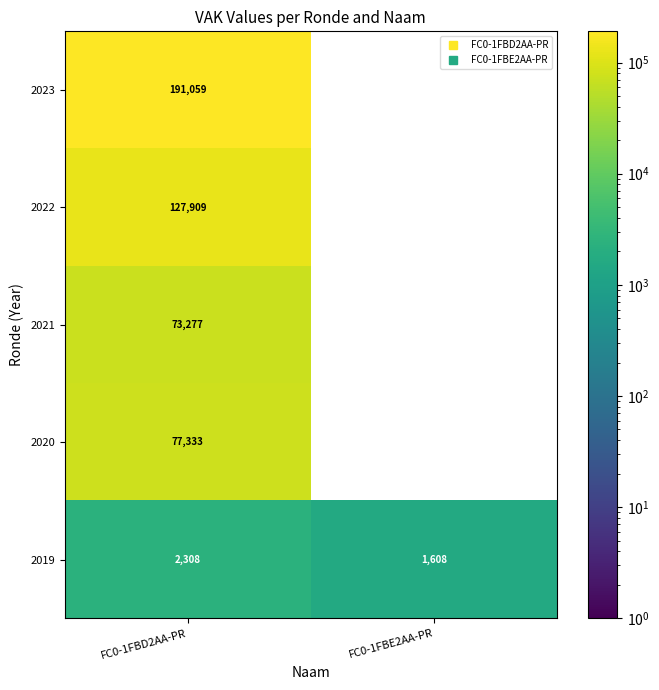

Rank the series by their maximum value, from lowest to highest.

2019, 2021, 2020, 2022, 2023